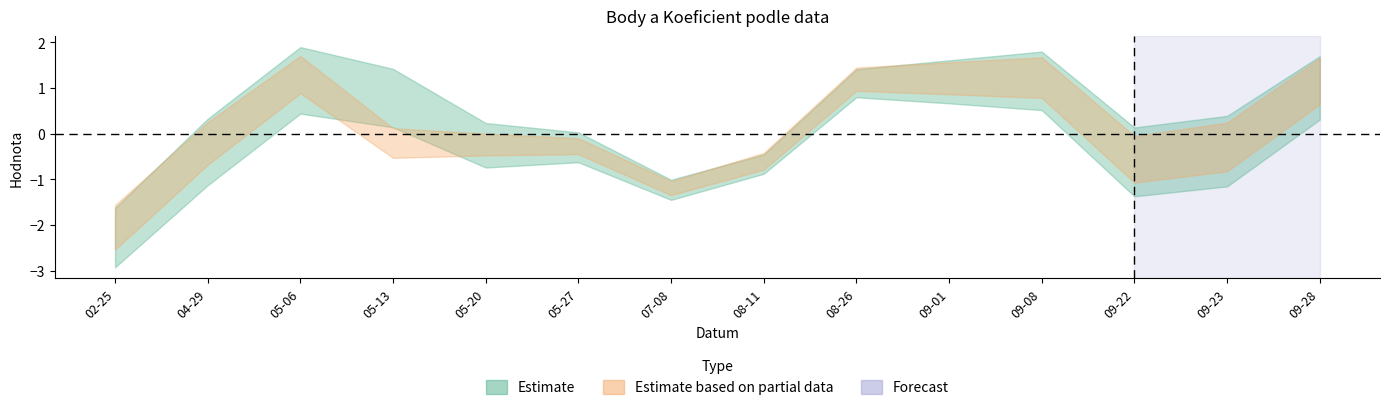

How many negative values does the Koeficient series have?

9